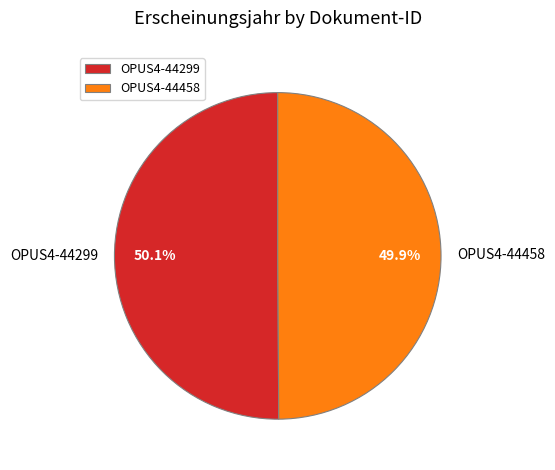

Is there any slice that represents more than half of the pie?

Yes